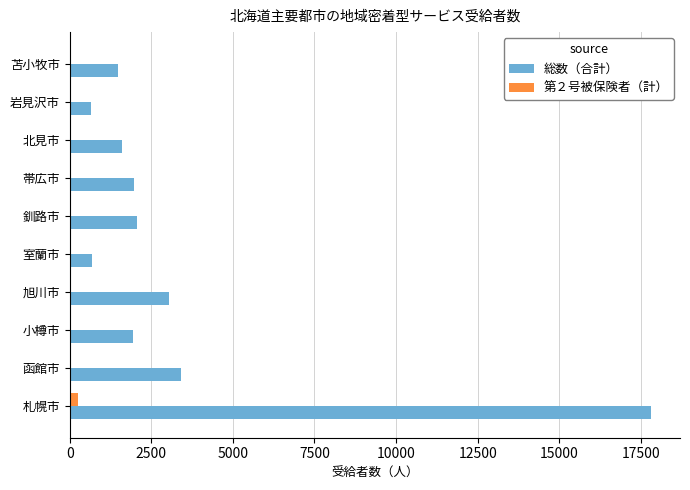

Which series has the largest total across all categories?

総数（合計）